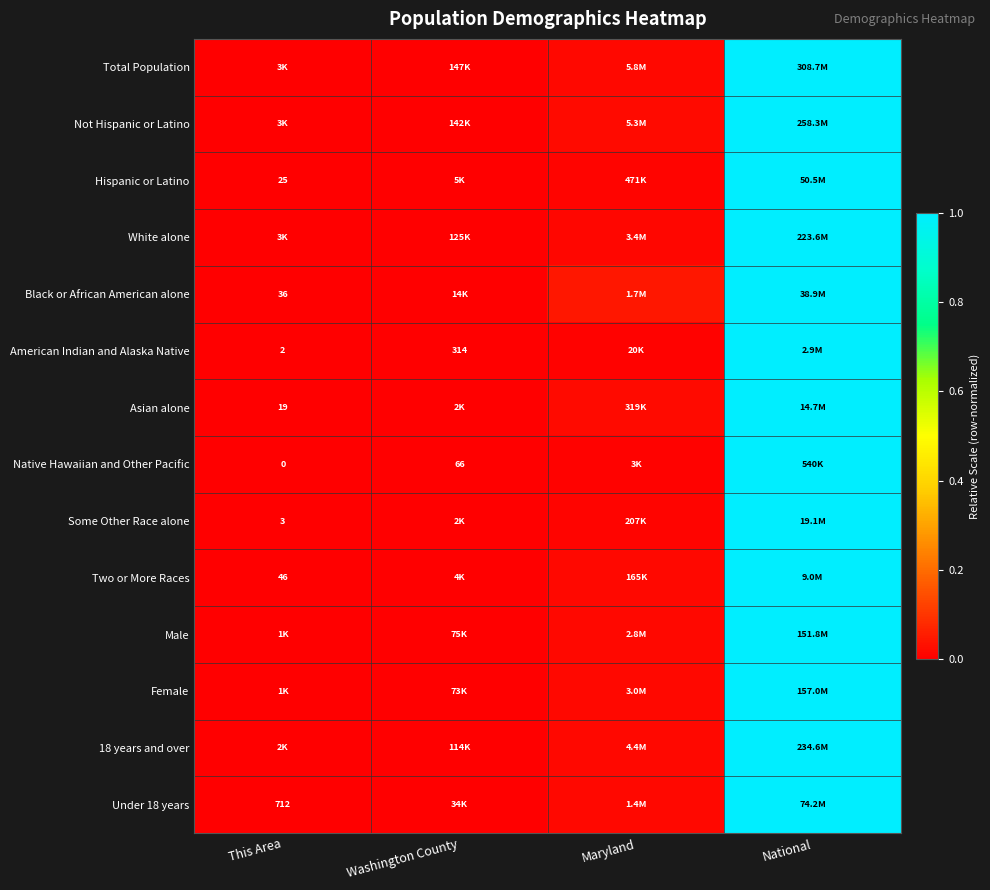

What is the difference between the maximum and minimum values in the Under 18 years series?

1.0